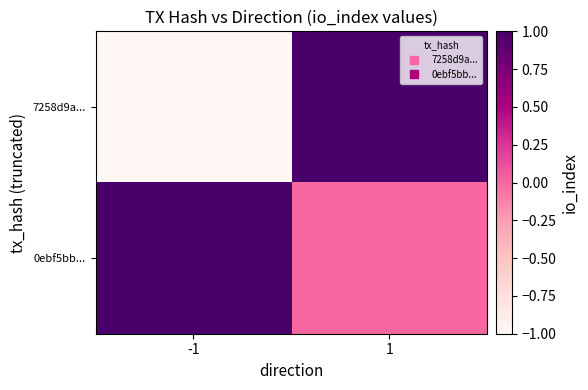

Rank the series at -1 from lowest to highest value.

7258d9a..., 0ebf5bb...